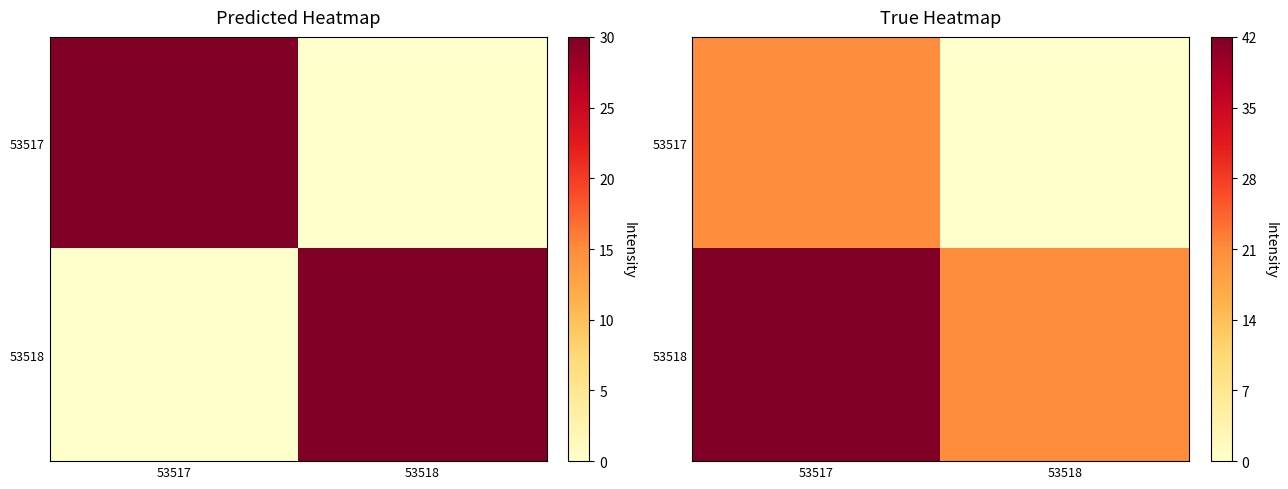

Is it true that 53517 equals -13.0 at 53518?

False